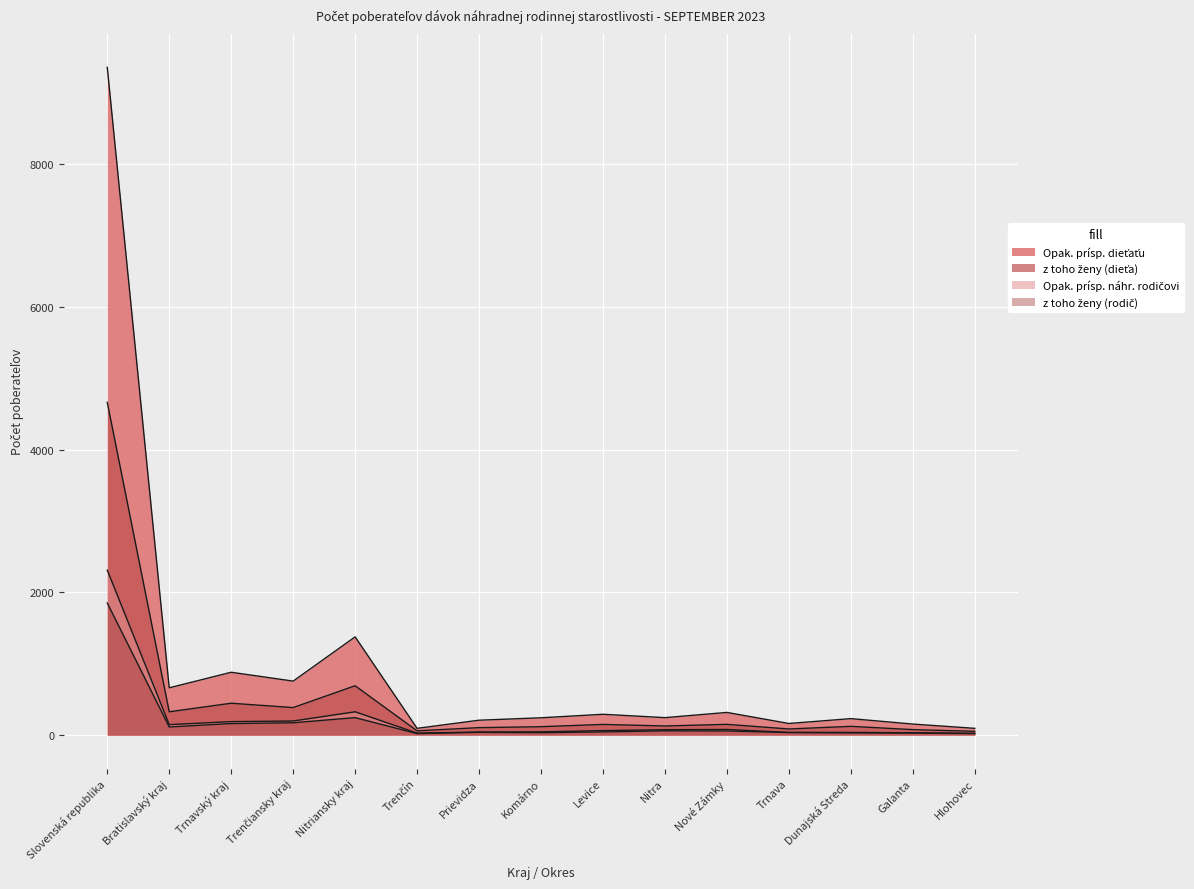

At how many categories does at least one series exceed 848?

3